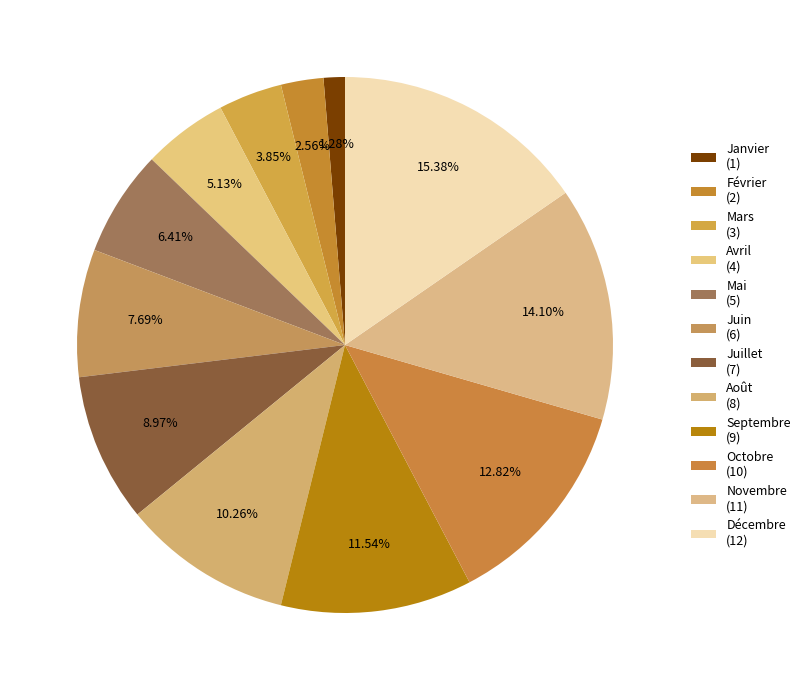

The Août slice represents 19% of the pie. True or false?

False